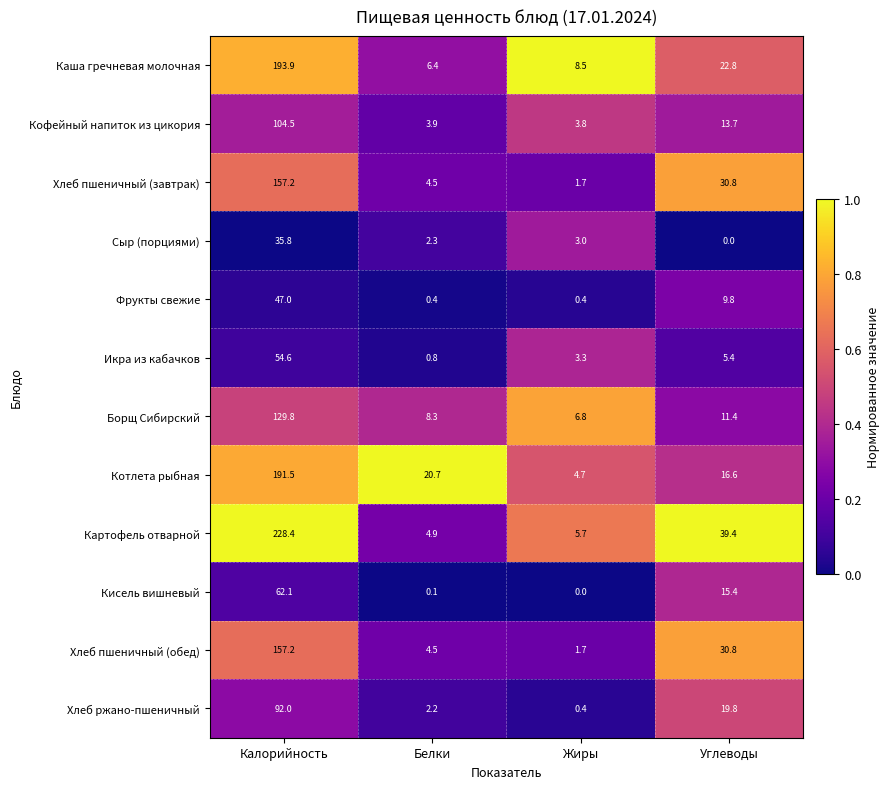

What is the maximum value for Икра из кабачков?

54.6